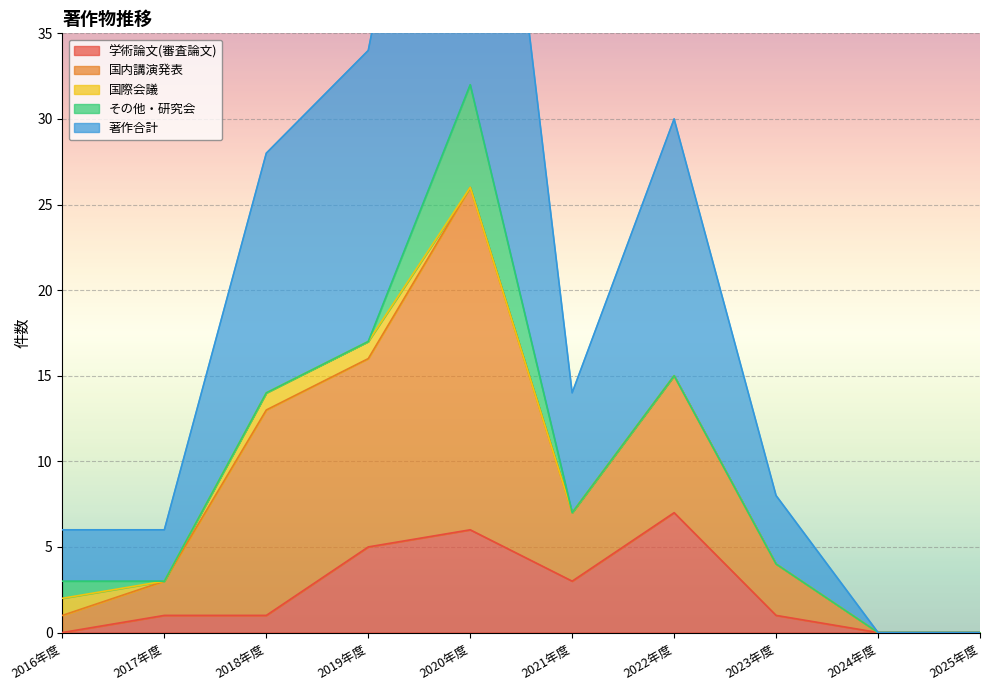

How many data points in 国内講演発表 are above 7?

4